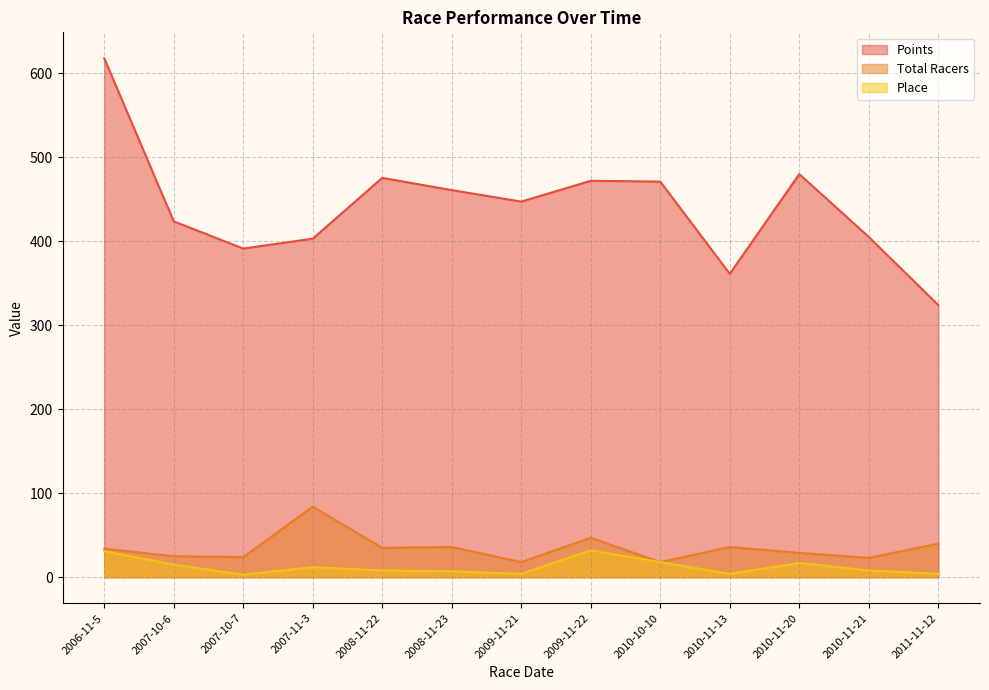

What is the difference between the maximum and minimum values in the Points series?

293.8